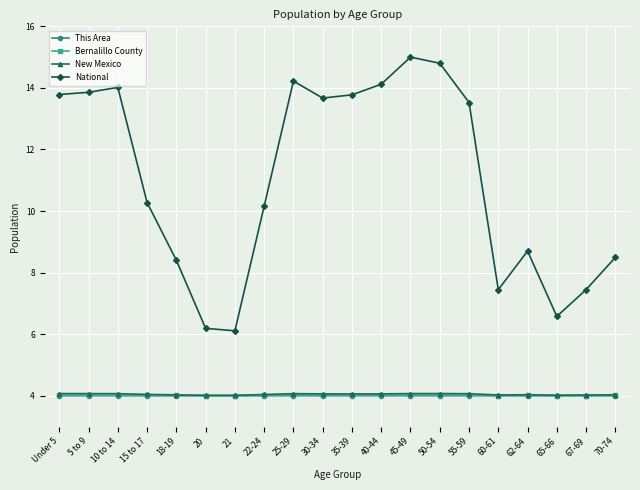

What is the spread (max minus min) of values at 60-61?

3.4